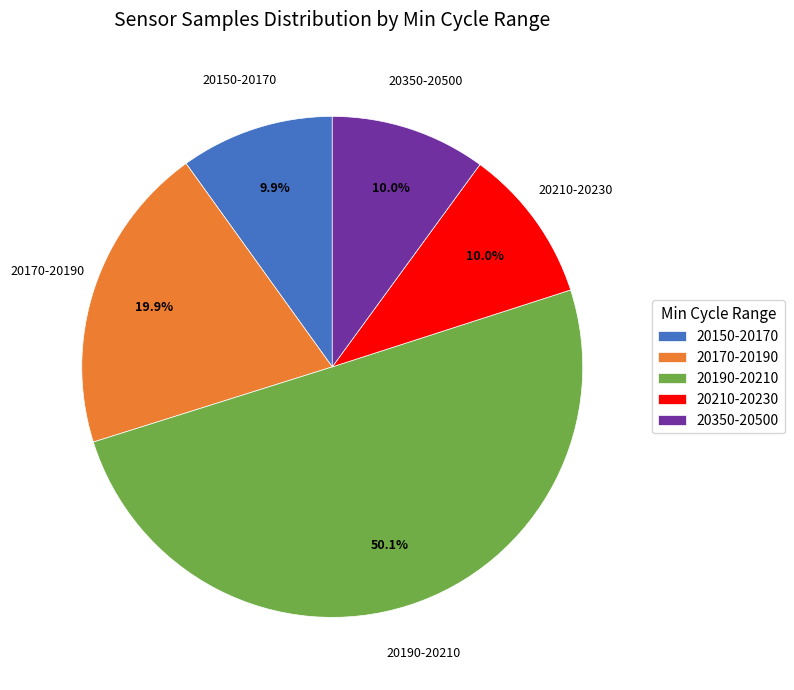

Is the sum of 20190-20210 and 20150-20170 greater than half?

Yes